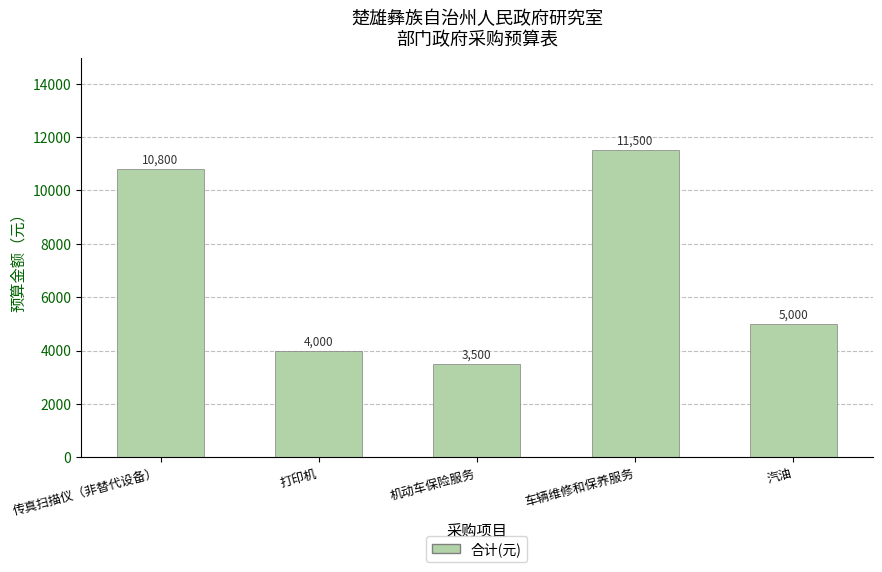

What is the sum of all values?

34800